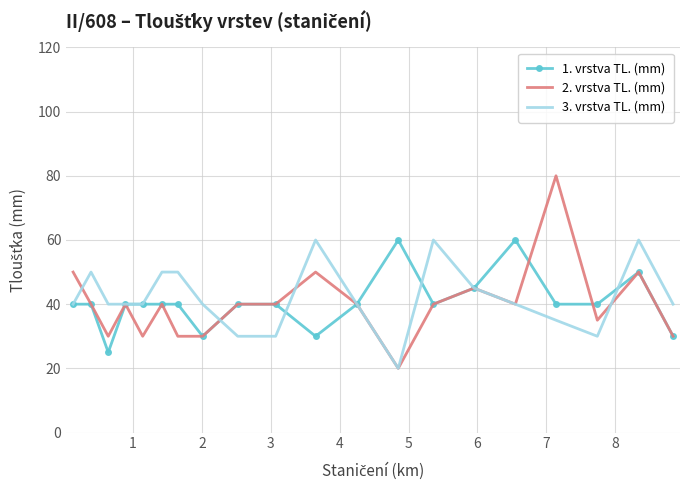

Which series has the largest range (max minus min)?

2. vrstva TL. (mm)